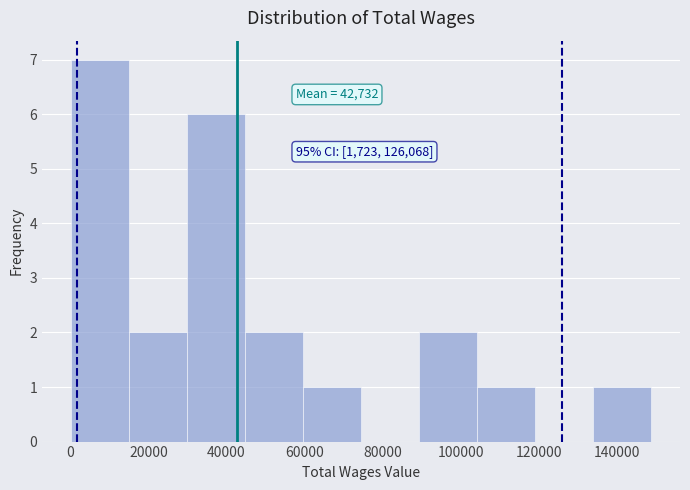

Which range on the x-axis has the tallest bar?

0 to 16000